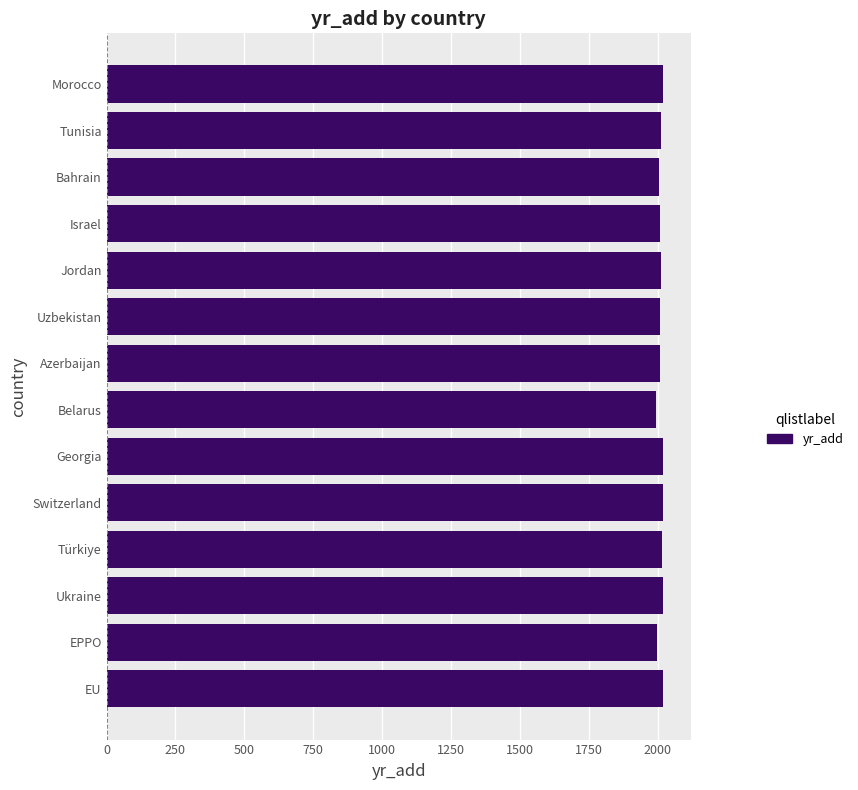

The value at Bahrain is 829. True or false?

False